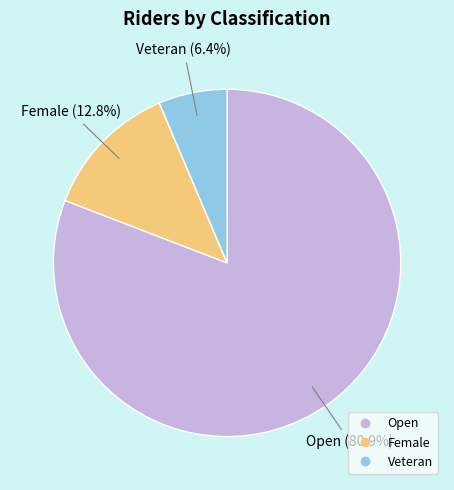

Is it true that Veteran is 1% of the pie?

False